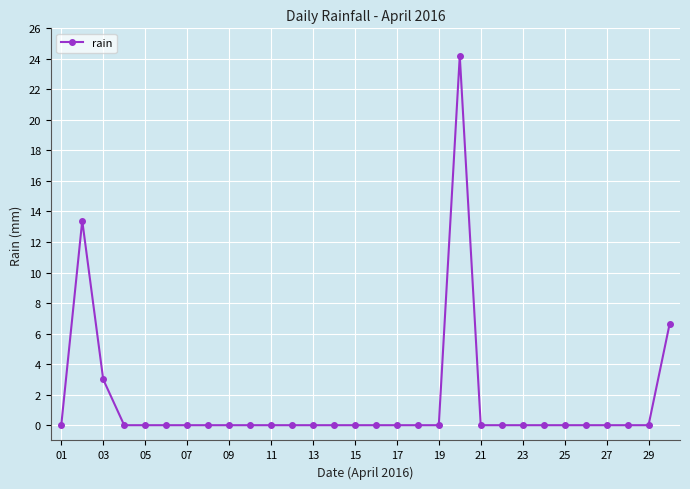

Does the chart display data point markers on the line(s)?

Yes